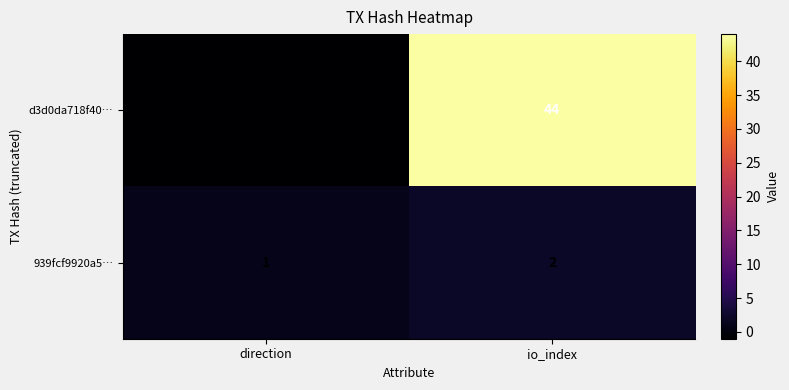

What is the sum of all d3d0da718f40… values?

43